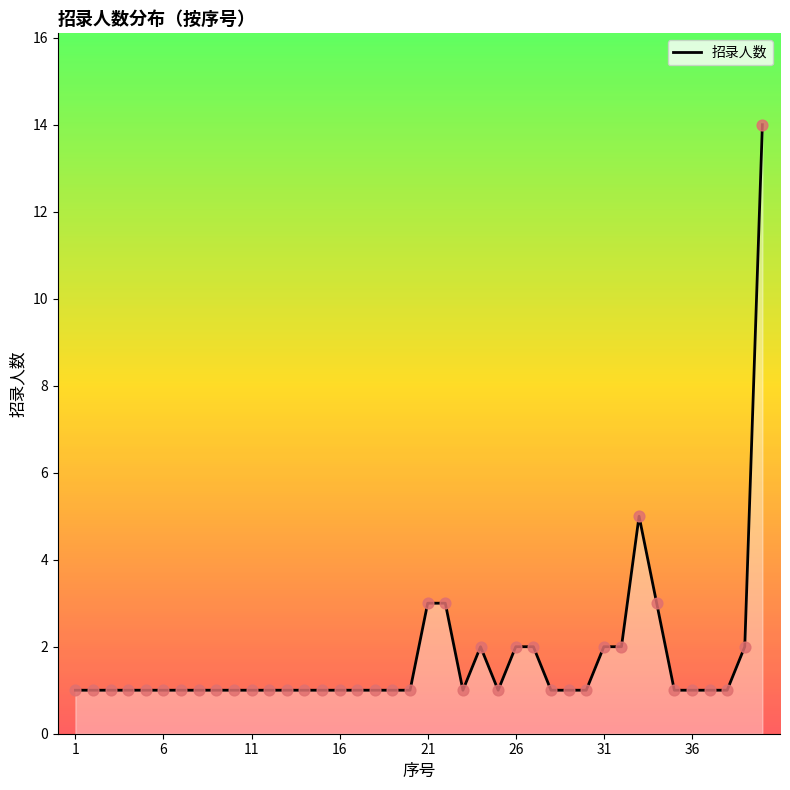

What is the maximum value shown in the chart?

14